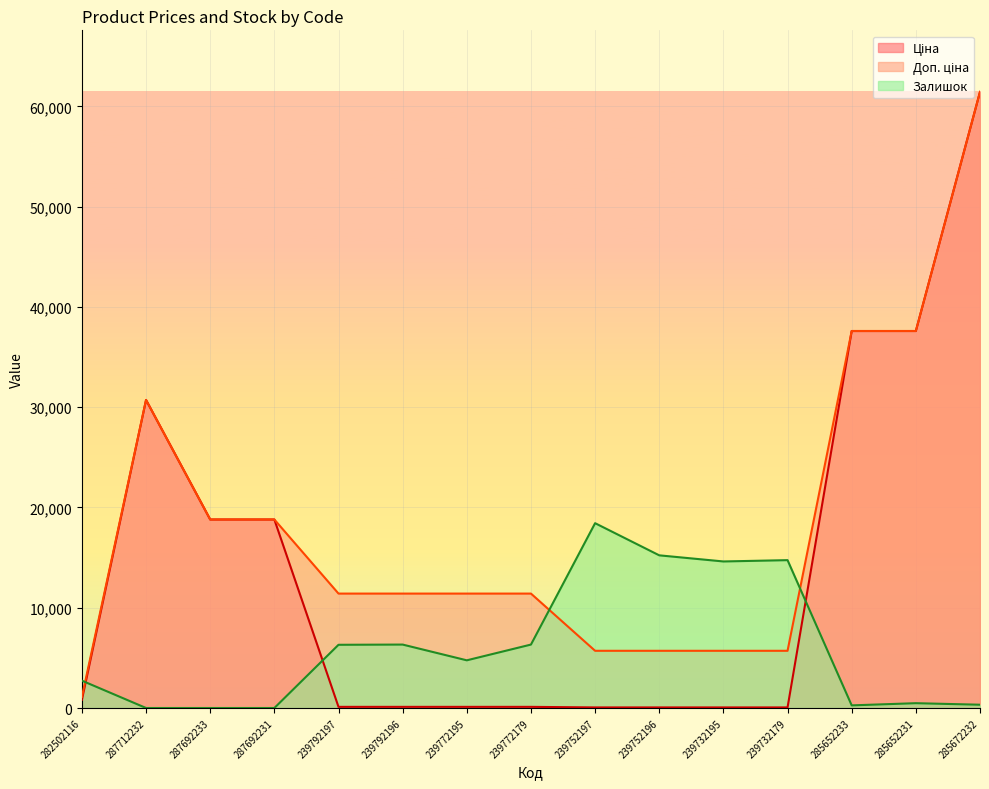

What is the greatest value displayed?

61434.3